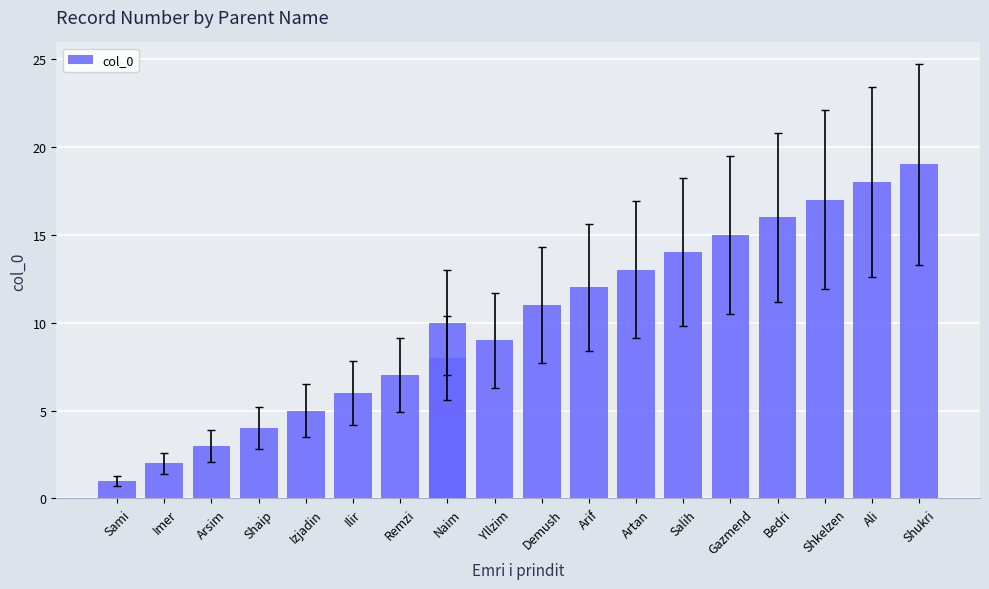

How many data points does each series have?

19